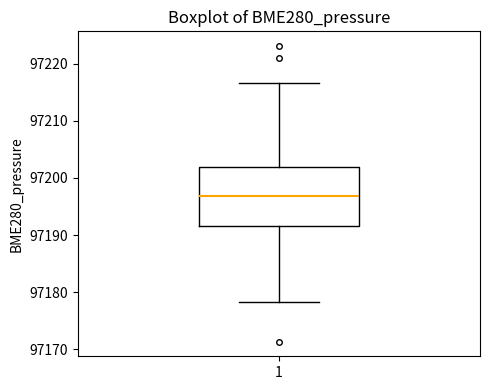

Where does the lower whisker of the box at x = 1 end on the y-axis? The values are not printed on the chart, so give them approximately, as read against the axis.

97178